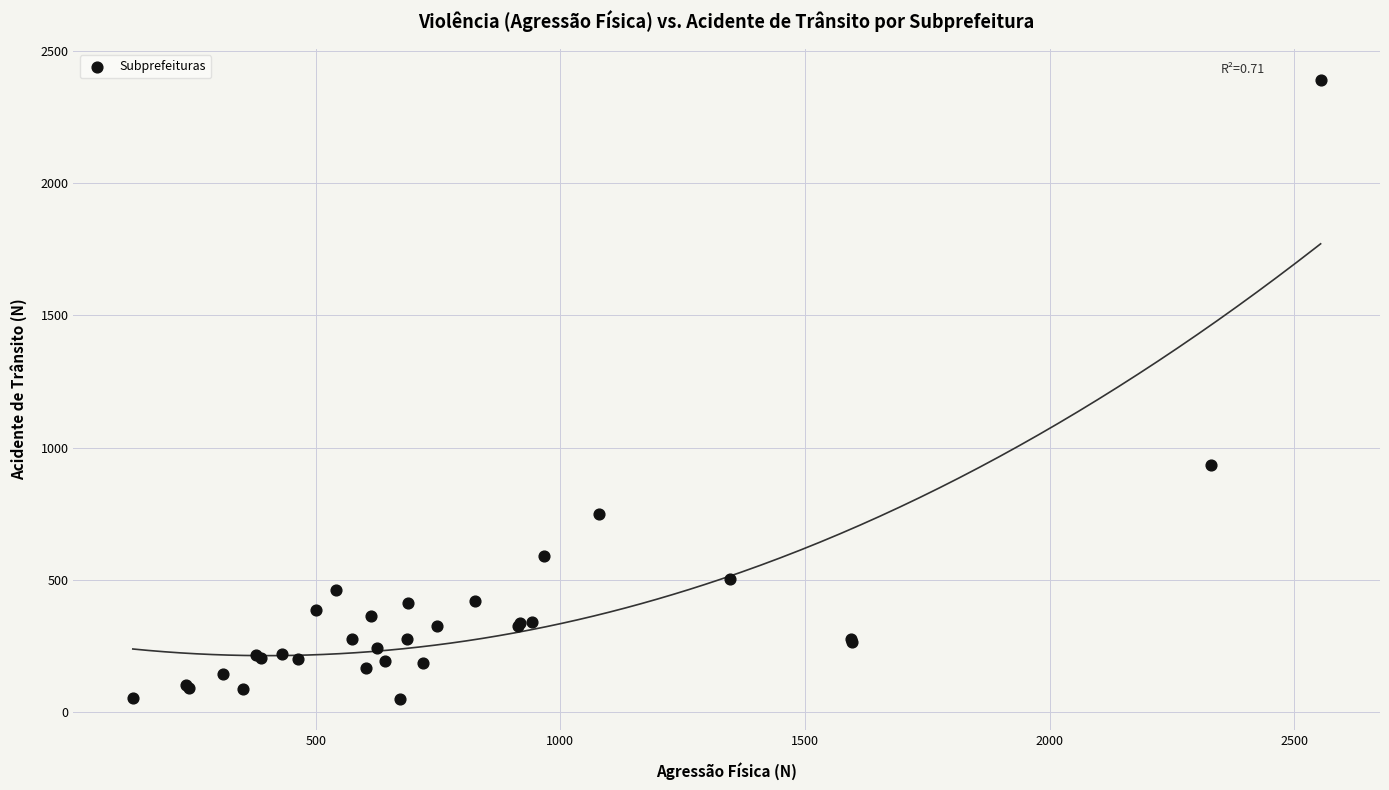

What Y value in the scatter plot is closest to 1219?

933